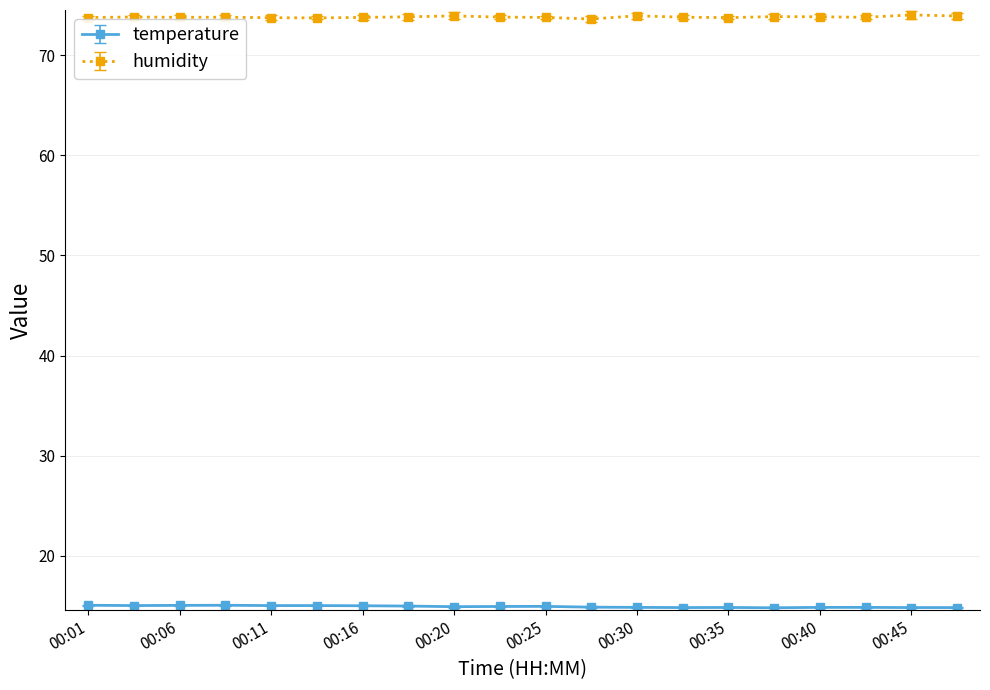

What is the average value of the humidity series?

73.8